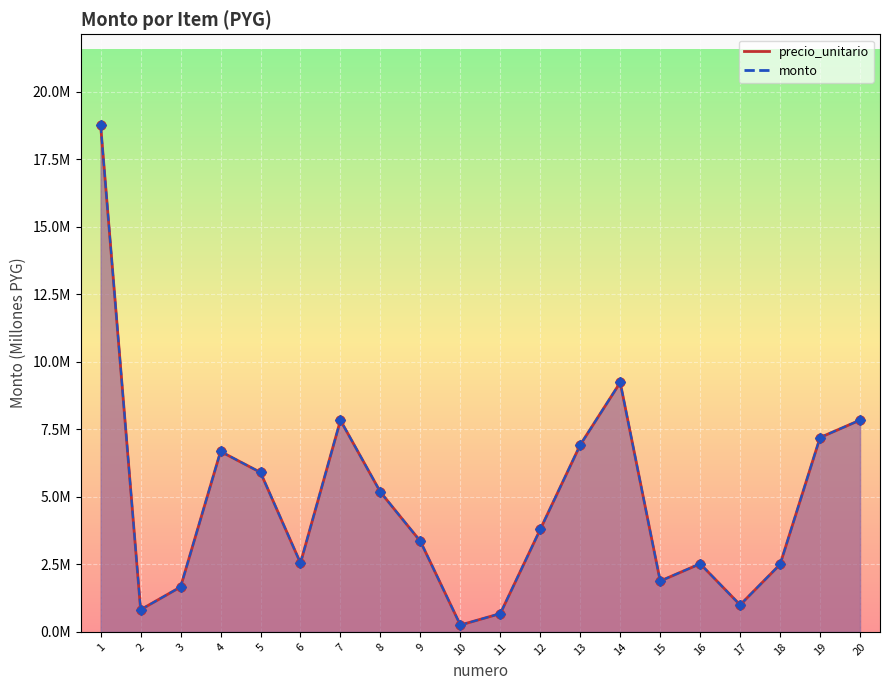

Which series has the widest spread of Y values?

precio_unitario